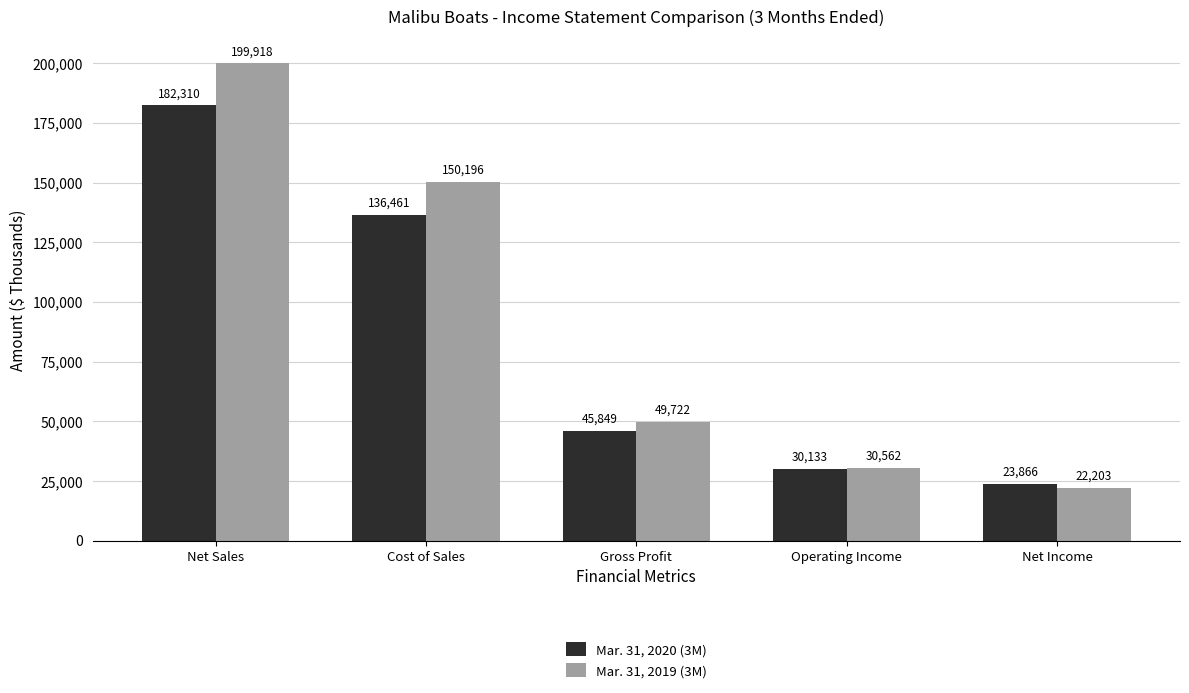

What is the label of the 5th bar from the left?

Net Income